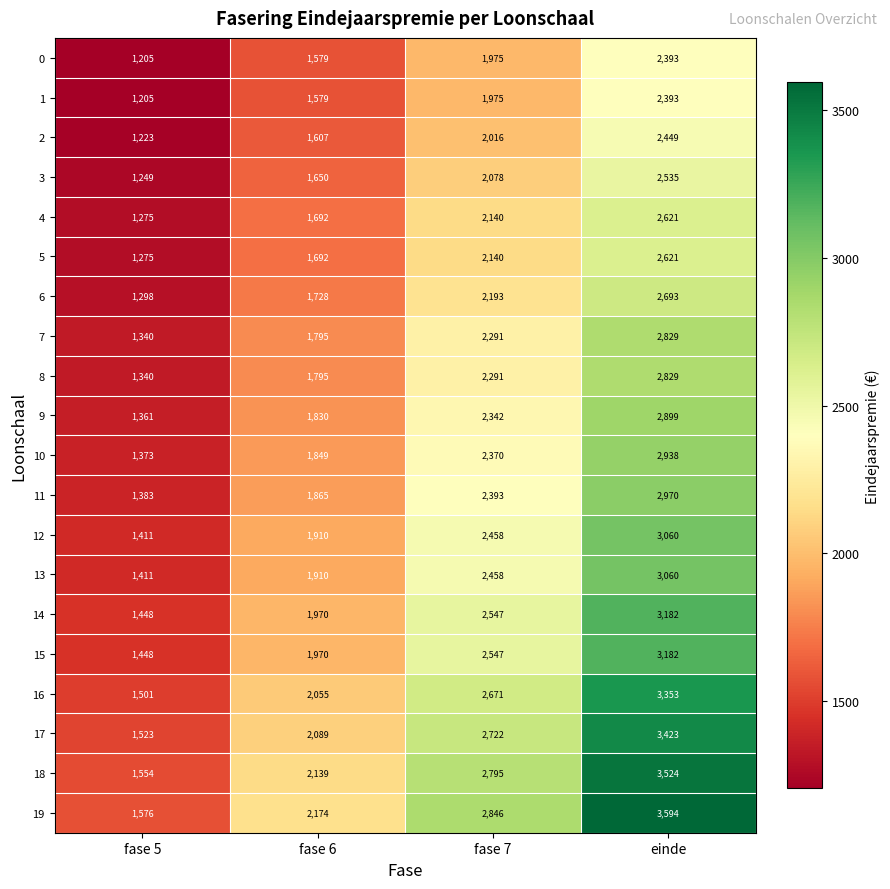

What is the sum of all 18 values?

10012